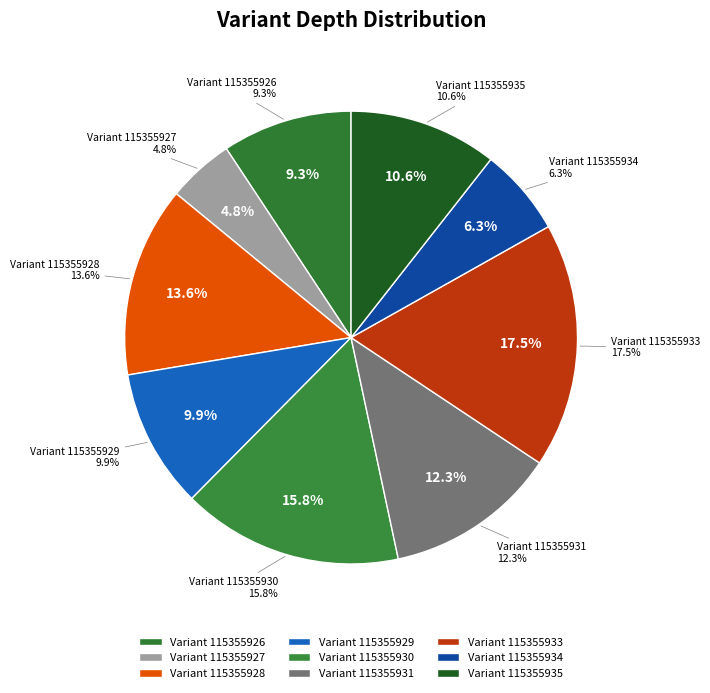

To the nearest percent, what is the average slice percentage?

11%